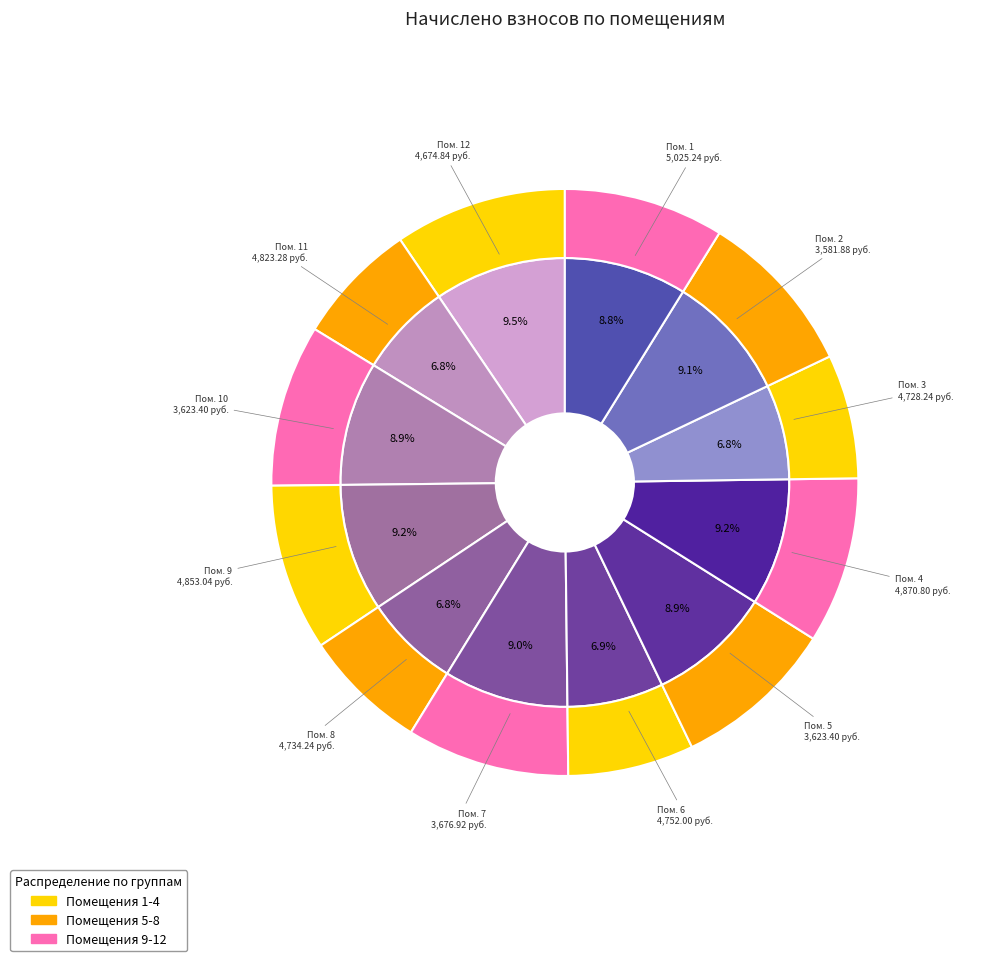

Is there a majority slice in this chart?

No